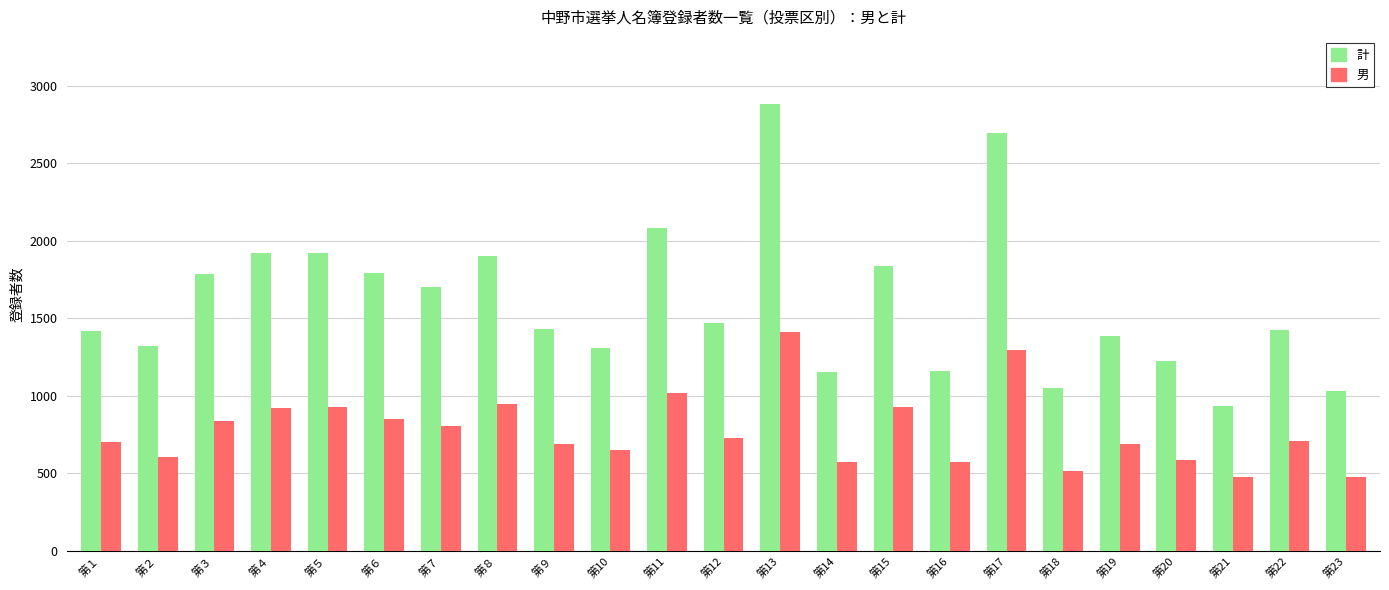

What is the spread (max minus min) of values at 第７?

899